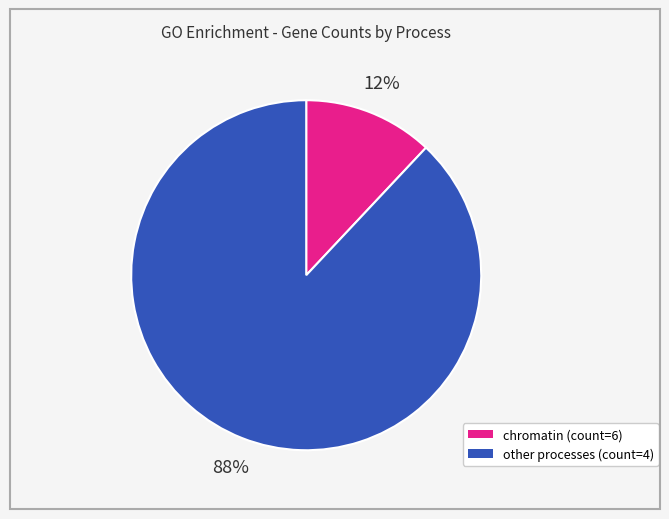

To the nearest percent, what is the average slice percentage?

50%